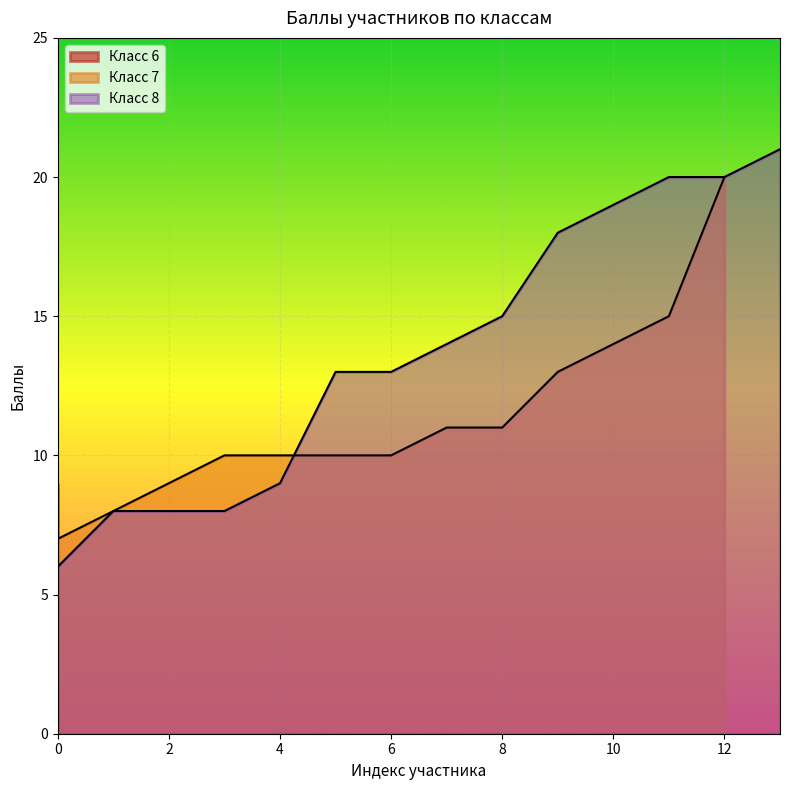

What is the maximum value shown in the chart?

21